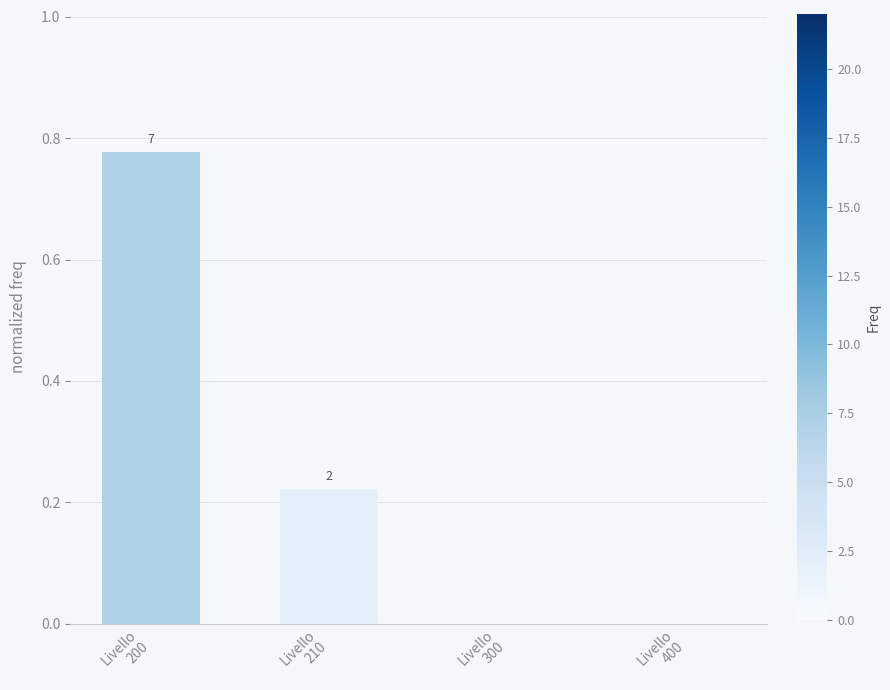

What is the maximum value shown in the chart?

0.8